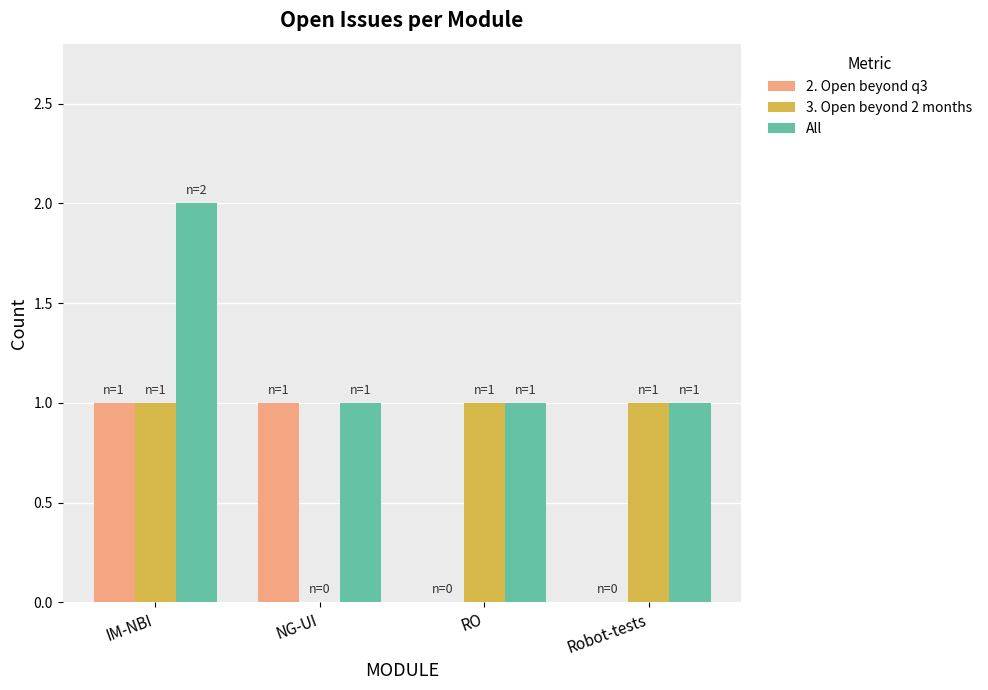

The All series shows 2 at IM-NBI. True or false?

True